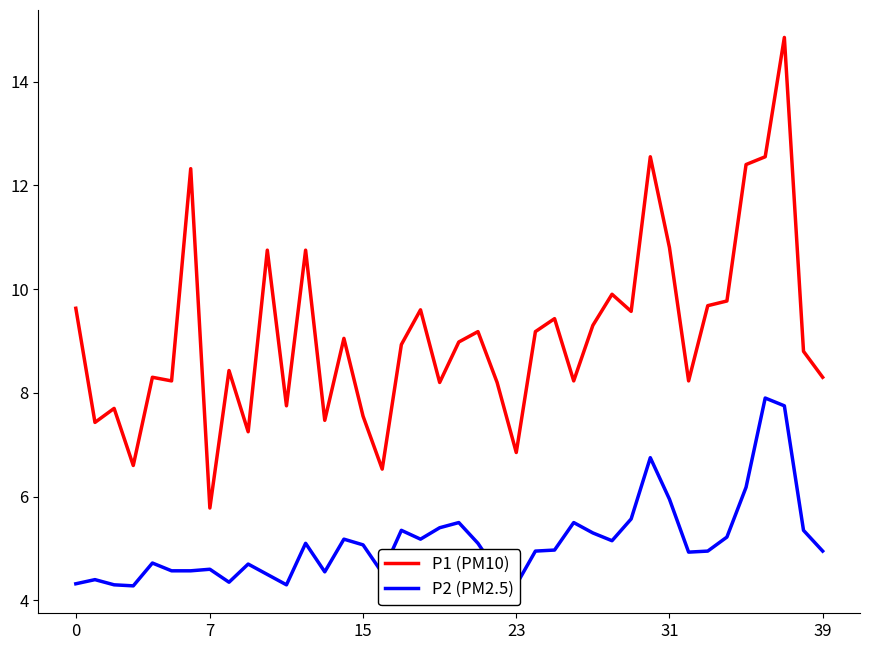

Rank the series by their maximum value, from lowest to highest.

P2 (PM2.5), P1 (PM10)